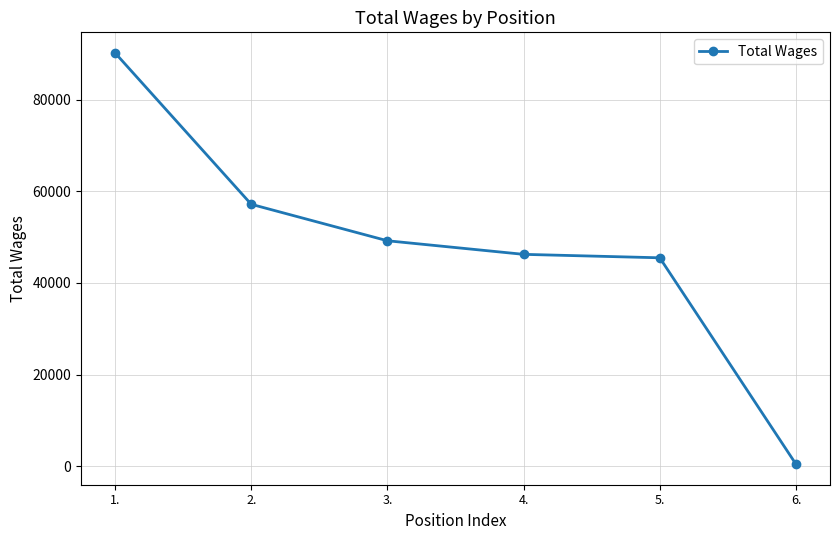

At which category does the chart reach its peak across all series?

1.